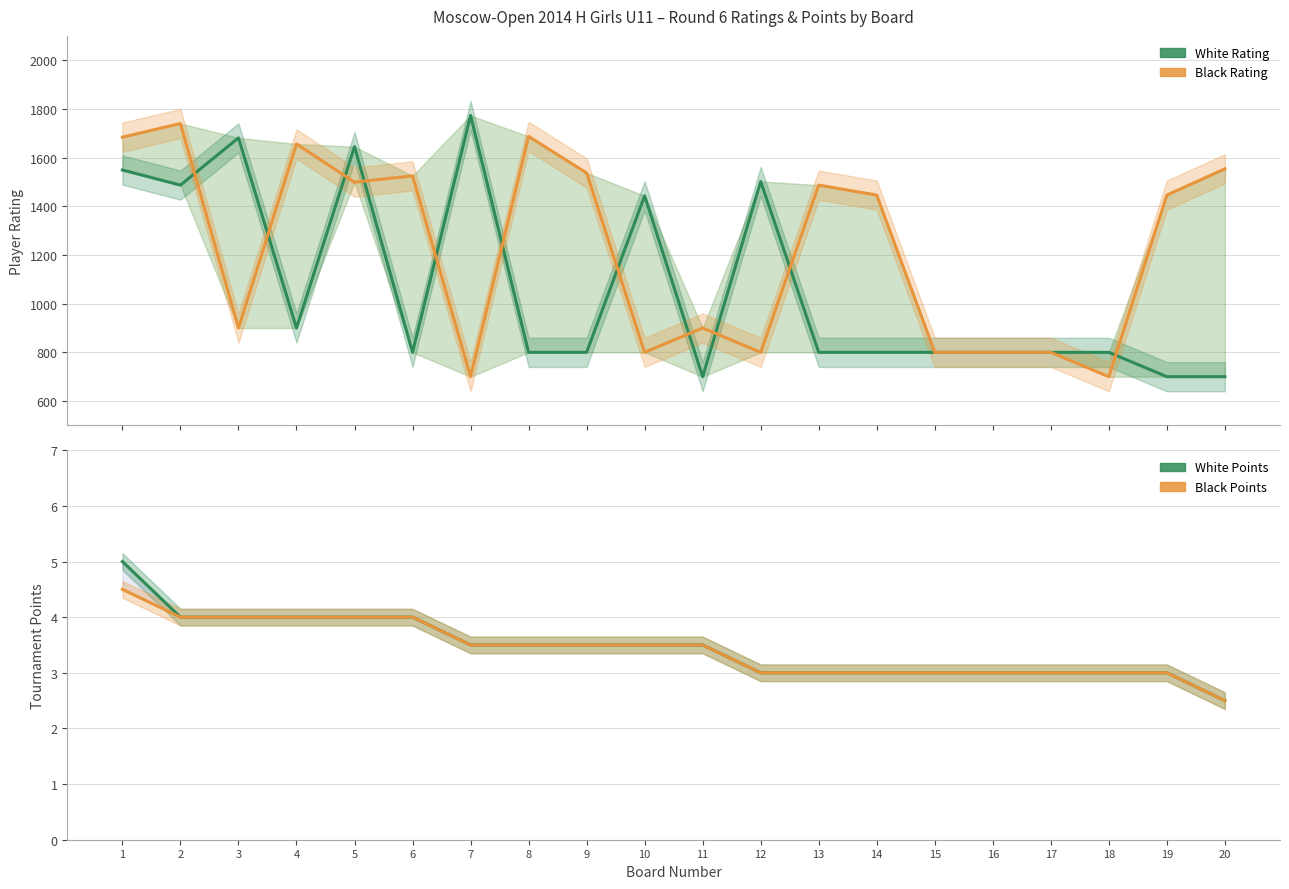

Where is the first local minimum for White Rating?

2